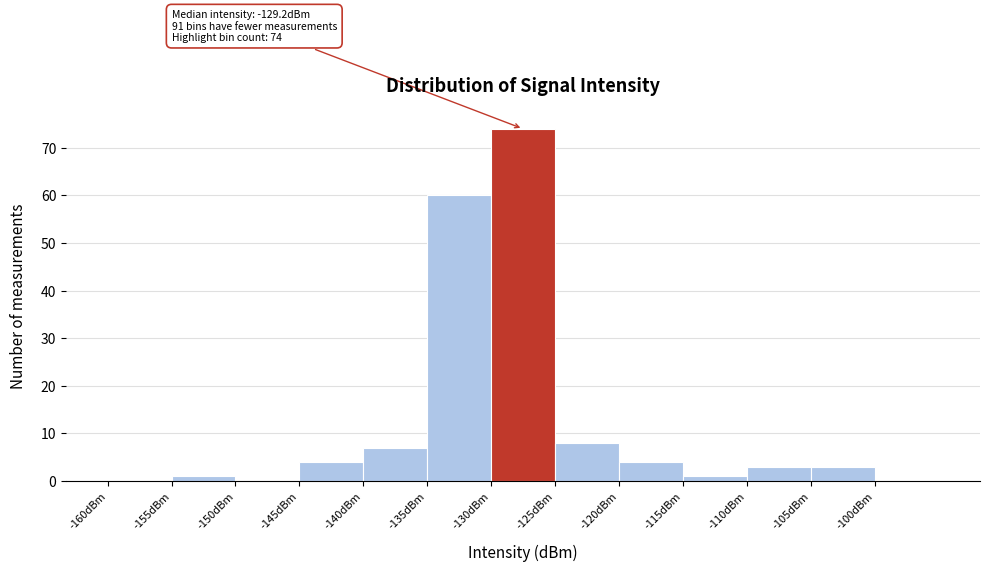

Over which range of the x-axis is the bar tallest?

-130 to -125